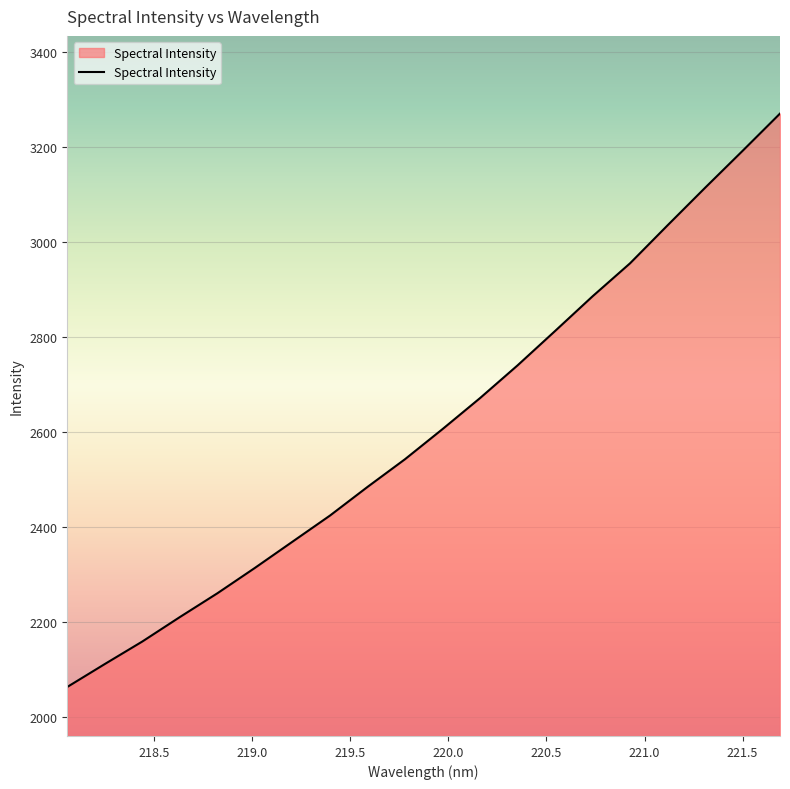

What is the maximum value shown in the chart?

3269.7